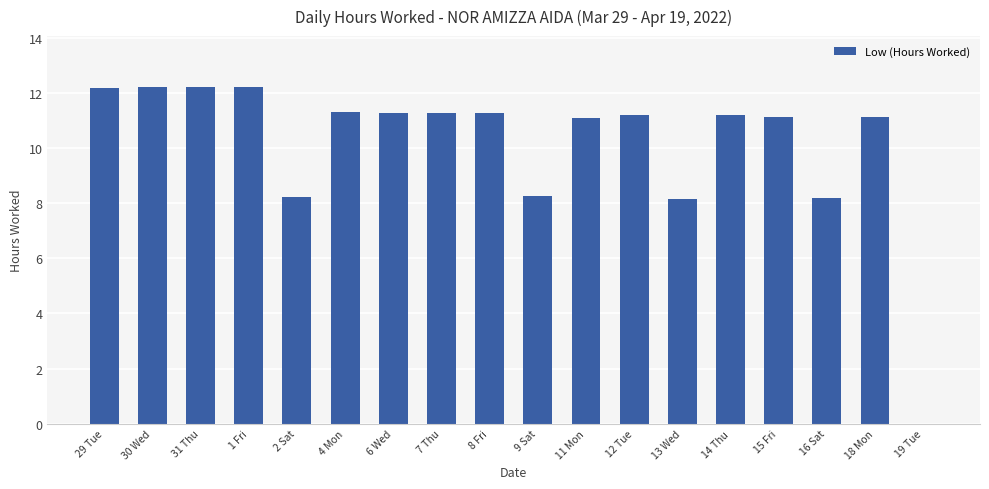

Approximately how many times larger is the value at 13 Wed compared to 1 Fri?

0.7